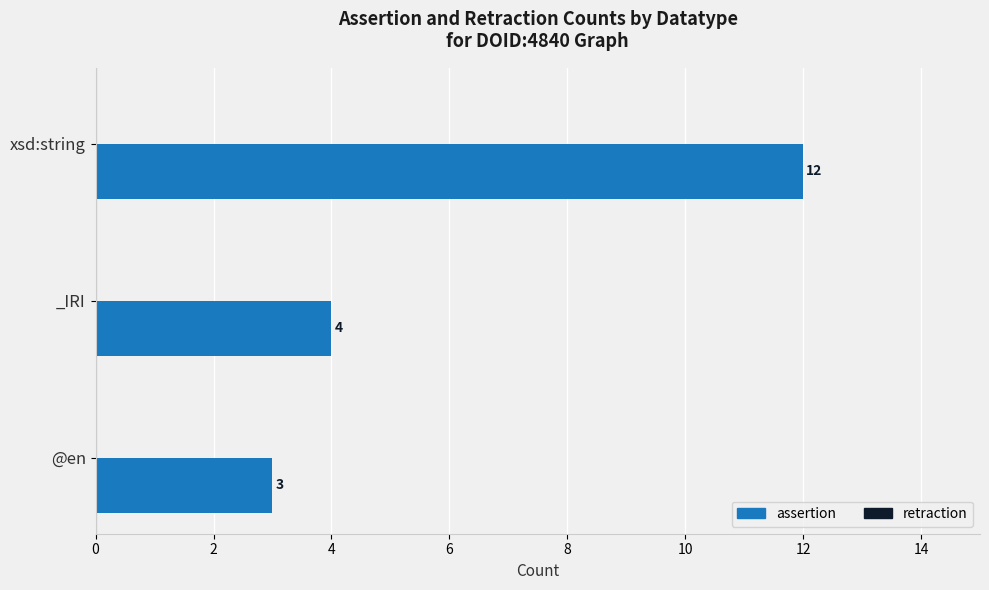

The chart shows a value of 1 at _IRI. True or false?

False